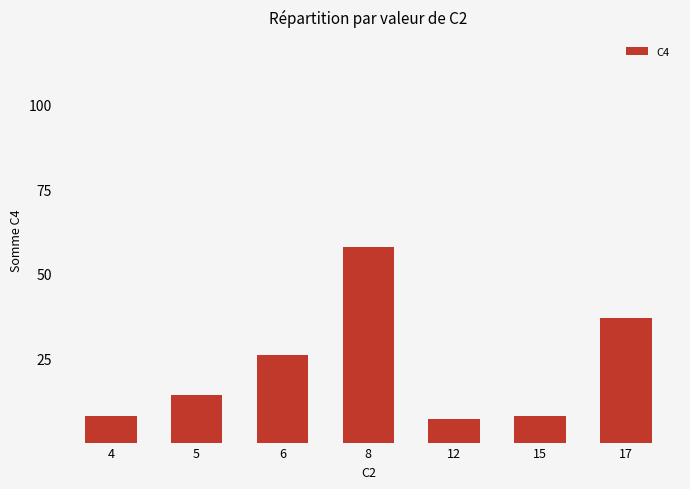

Reading right to left, list all the values displayed in this chart.

17=37	15=8	12=7	8=58	6=26	5=14	4=8